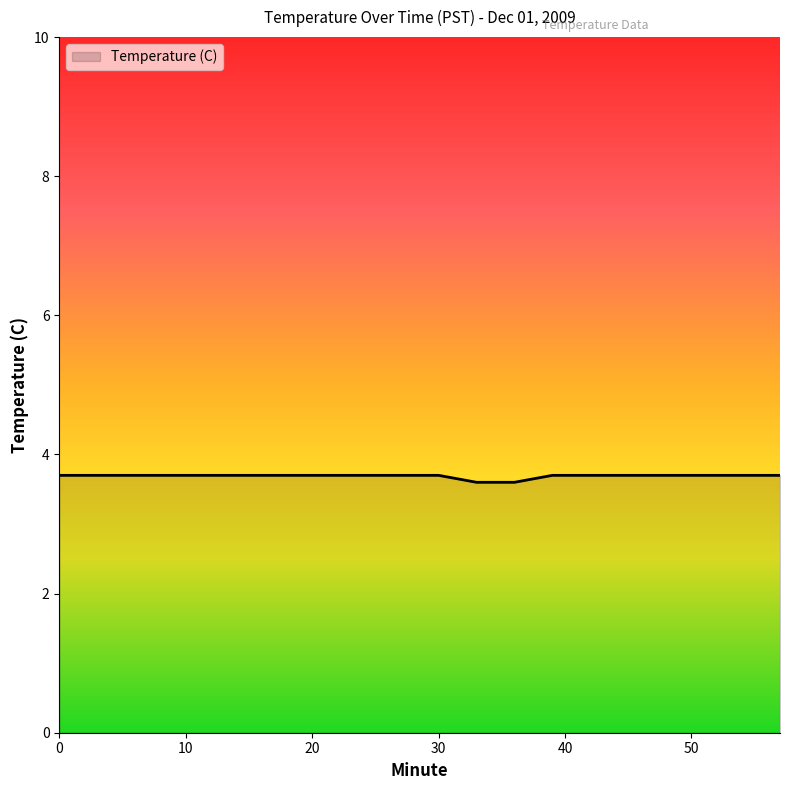

What is the smallest value displayed?

3.6